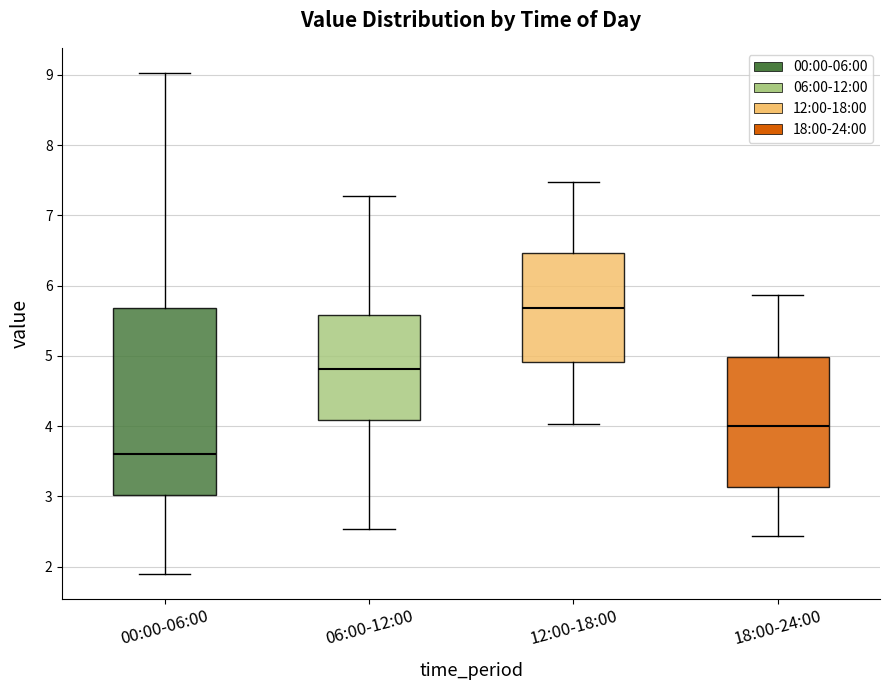

Reading left to right, read every box against the y-axis: the position of its median line, the range the box covers, and the ends of its whiskers. The values are not printed on the chart, so give them approximately, as read against the axis.

00:00-06:00: median 3.6, box 3.0 to 5.7, whiskers 1.9 to 9.0
06:00-12:00: median 4.8, box 4.1 to 5.6, whiskers 2.5 to 7.3
12:00-18:00: median 5.7, box 4.9 to 6.5, whiskers 4.0 to 7.5
18:00-24:00: median 4.0, box 3.1 to 5.0, whiskers 2.4 to 5.9